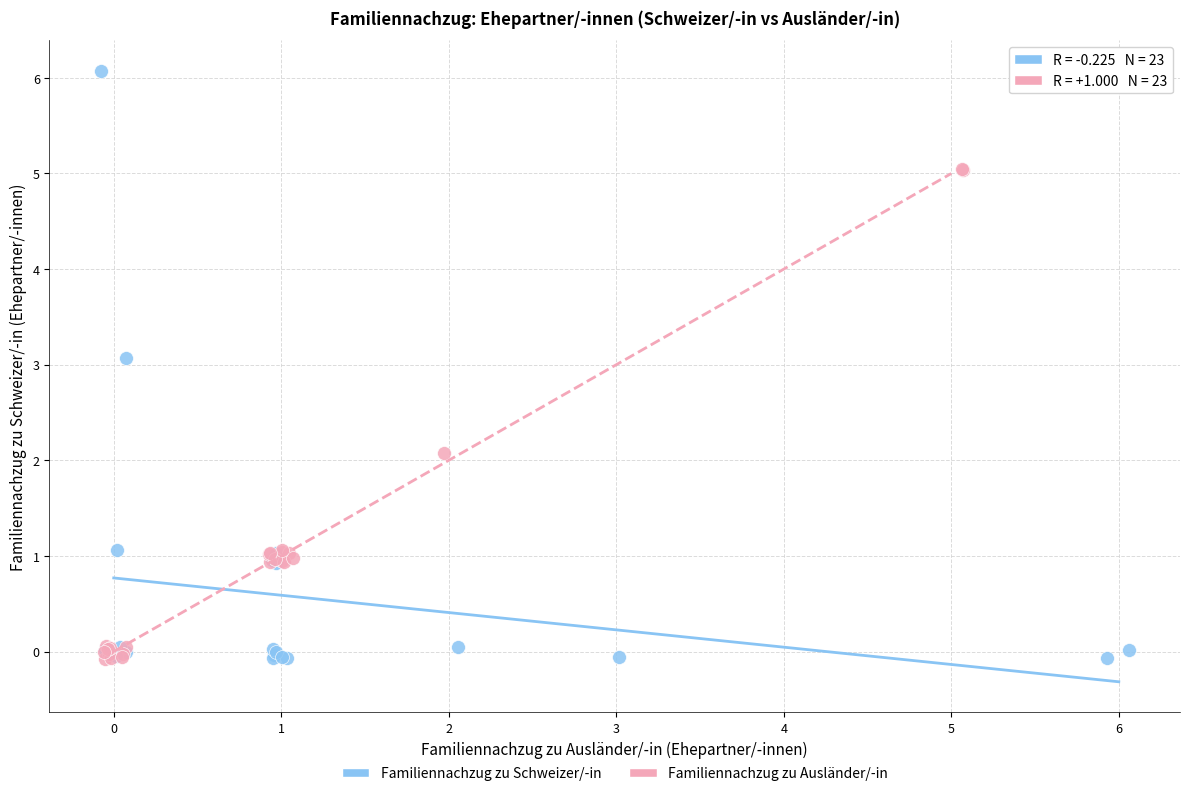

Which series has the largest Y range (max minus min)?

Familiennachzug zu Schweizer/-in